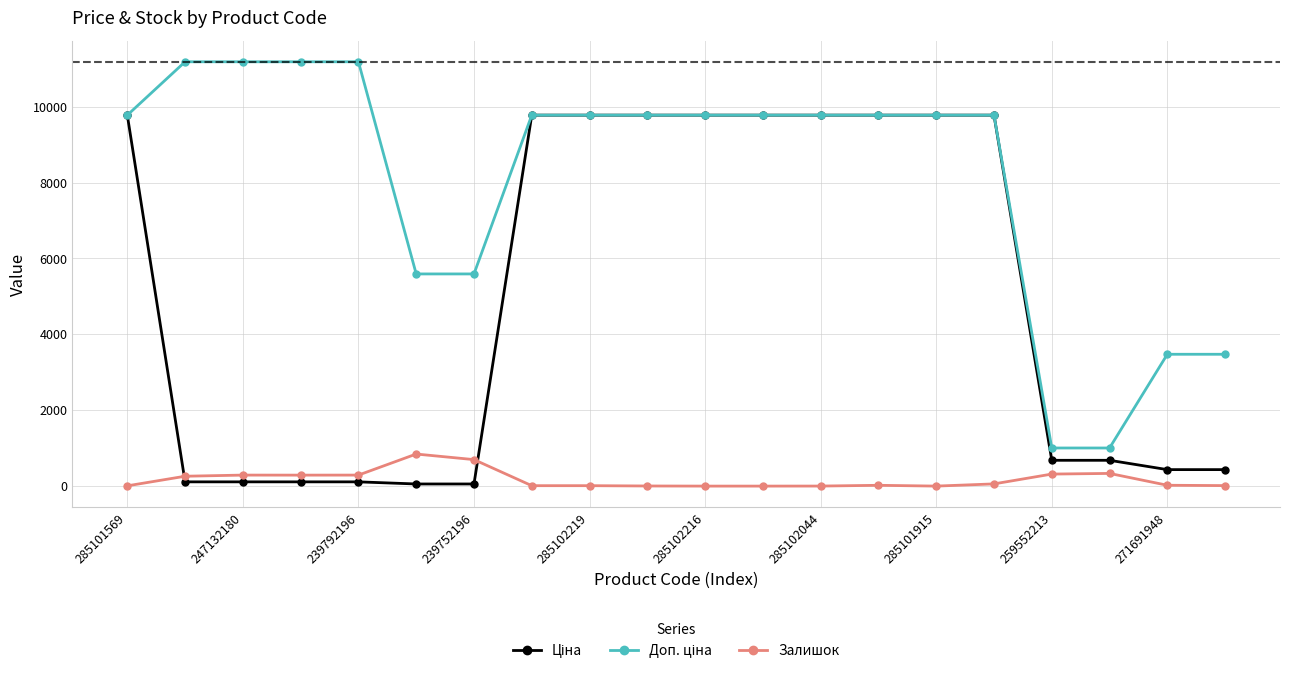

True or false: Залишок has more than 2 interior local peaks.

True